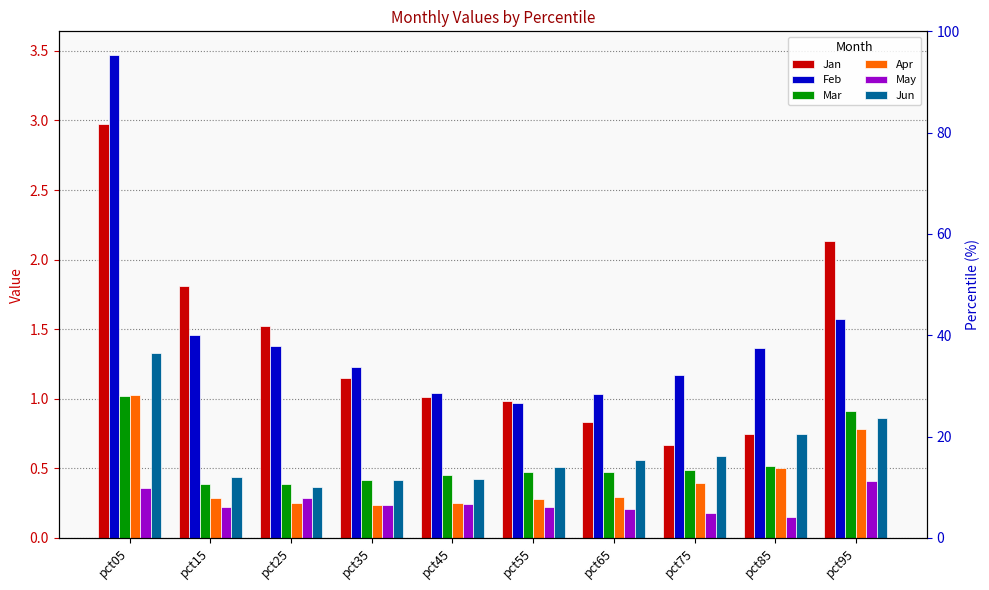

Reading left to right, what are all the values shown in this chart?

Jan: pct05=3.0	pct15=1.8	pct25=1.5	pct35=1.1	pct45=1.0	pct55=1.0	pct65=0.8	pct75=0.7	pct85=0.7	pct95=2.1
Feb: pct05=3.5	pct15=1.5	pct25=1.4	pct35=1.2	pct45=1.0	pct55=1.0	pct65=1.0	pct75=1.2	pct85=1.4	pct95=1.6
Mar: pct05=1.0	pct15=0.4	pct25=0.4	pct35=0.4	pct45=0.5	pct55=0.5	pct65=0.5	pct75=0.5	pct85=0.5	pct95=0.9
Apr: pct05=1.0	pct15=0.3	pct25=0.2	pct35=0.2	pct45=0.3	pct55=0.3	pct65=0.3	pct75=0.4	pct85=0.5	pct95=0.8
May: pct05=0.4	pct15=0.2	pct25=0.3	pct35=0.2	pct45=0.2	pct55=0.2	pct65=0.2	pct75=0.2	pct85=0.2	pct95=0.4
Jun: pct05=1.3	pct15=0.4	pct25=0.4	pct35=0.4	pct45=0.4	pct55=0.5	pct65=0.6	pct75=0.6	pct85=0.7	pct95=0.9